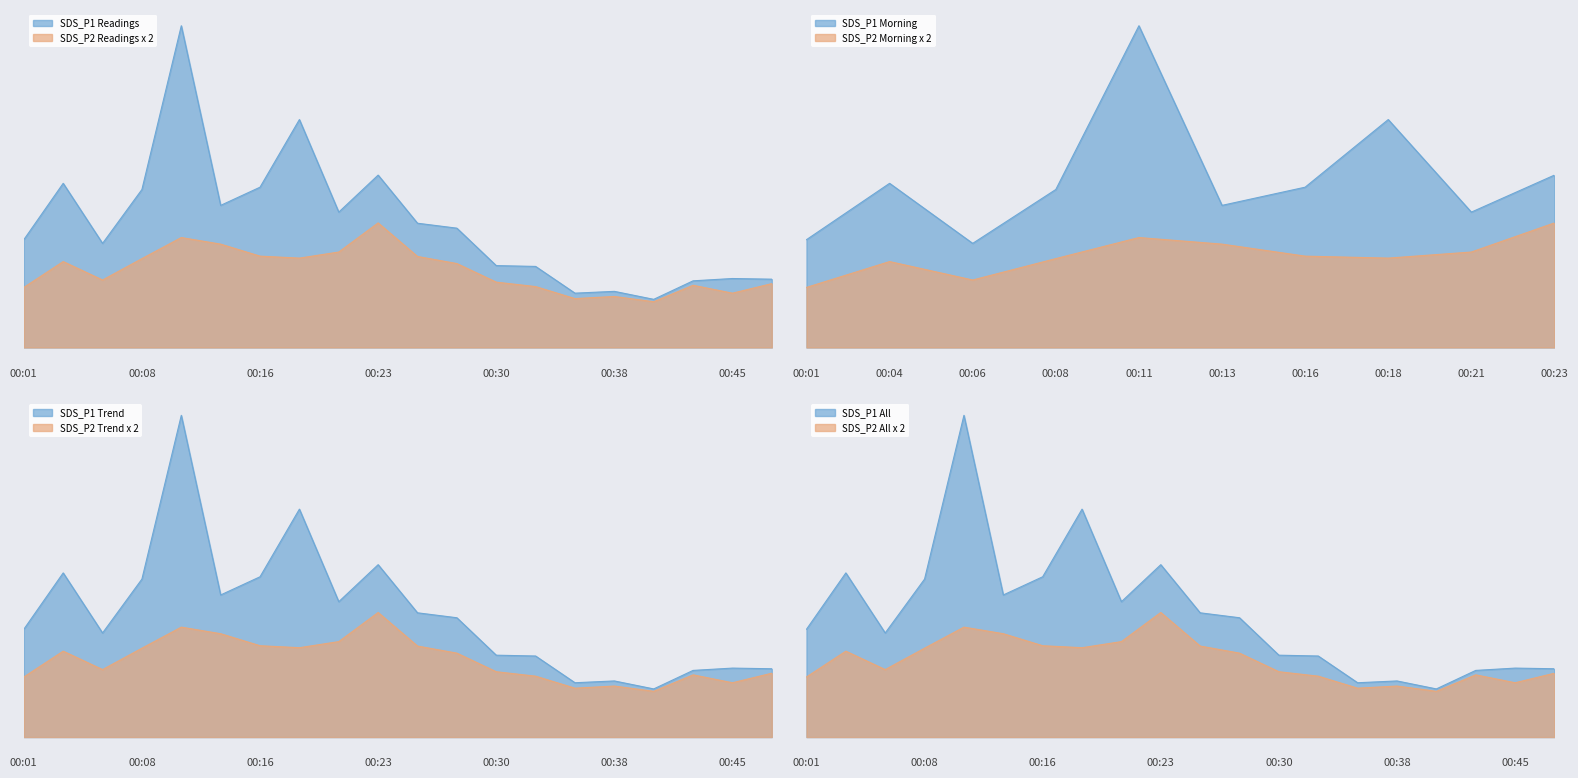

What is the difference between the maximum and second lowest values in the SDS_P2 series?

9.2